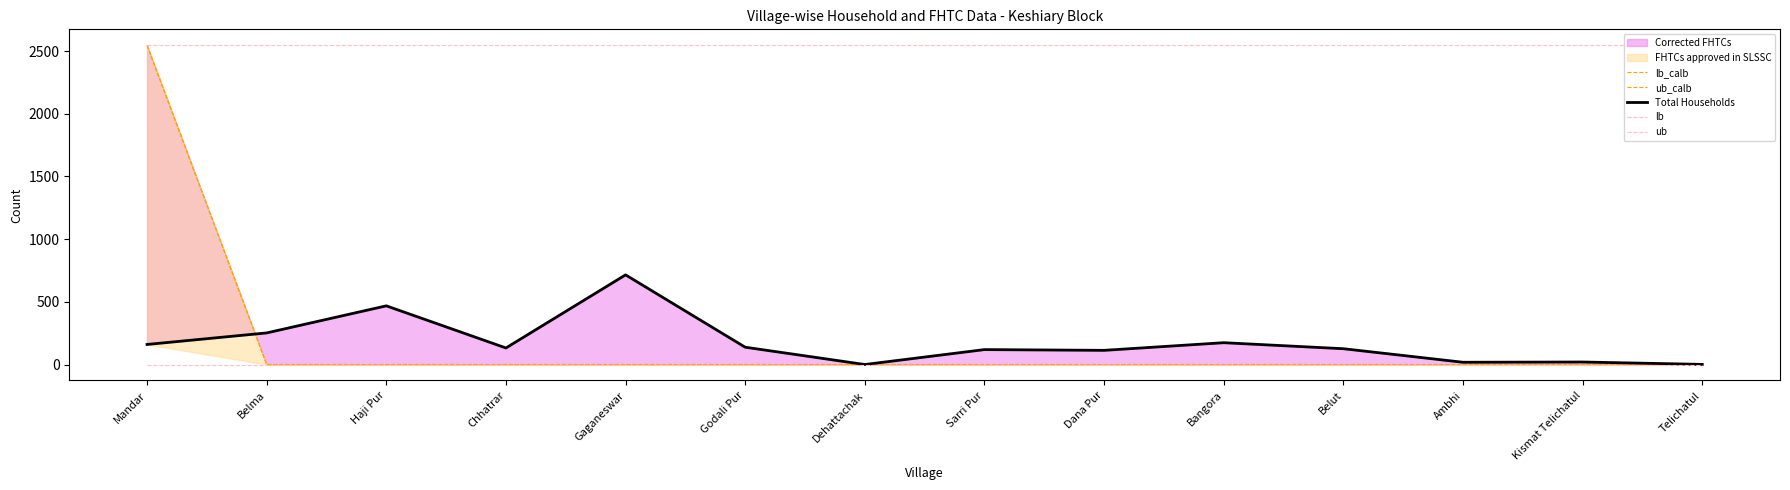

True or false: lb_calb has more than 0 interior local peaks.

False